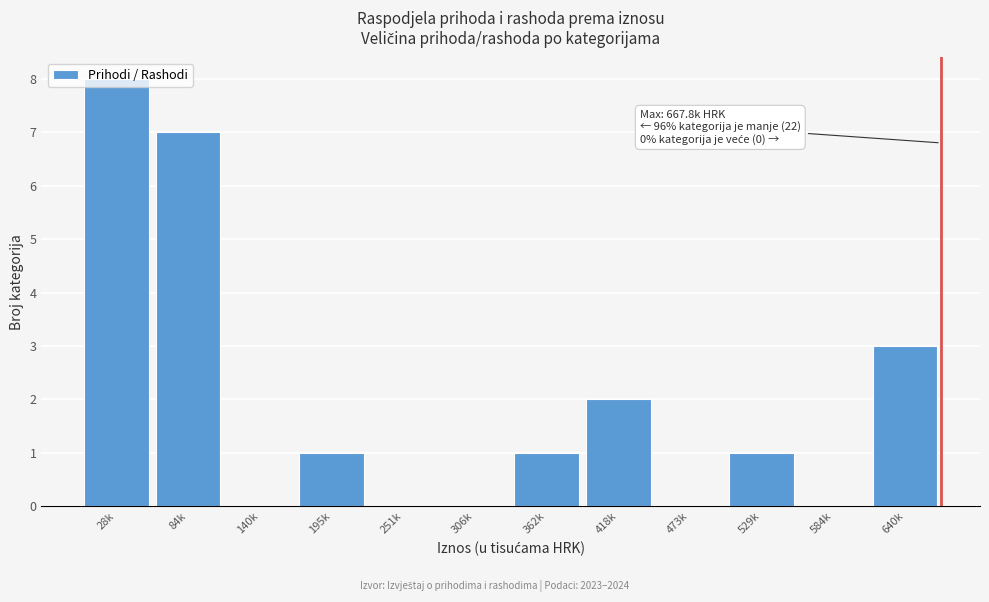

At which category does the chart reach its peak across all series?

28k